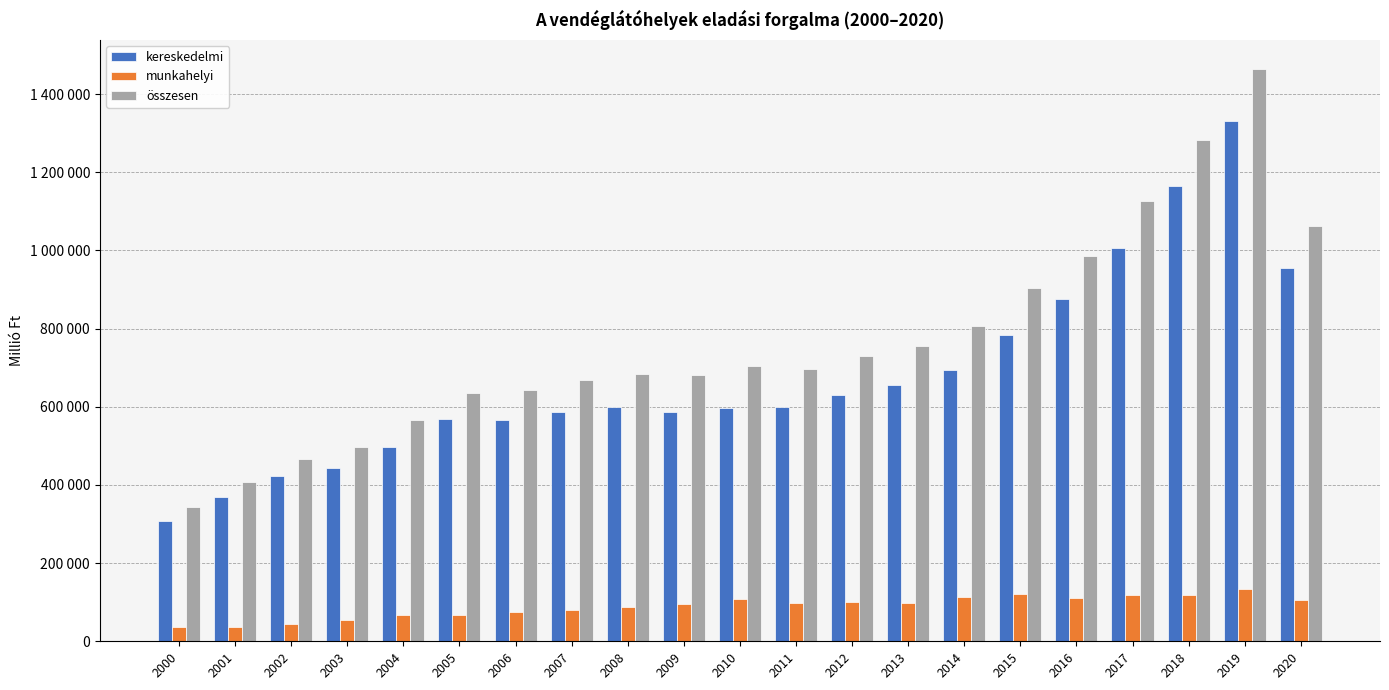

At how many categories does at least one series exceed 1311823?

1